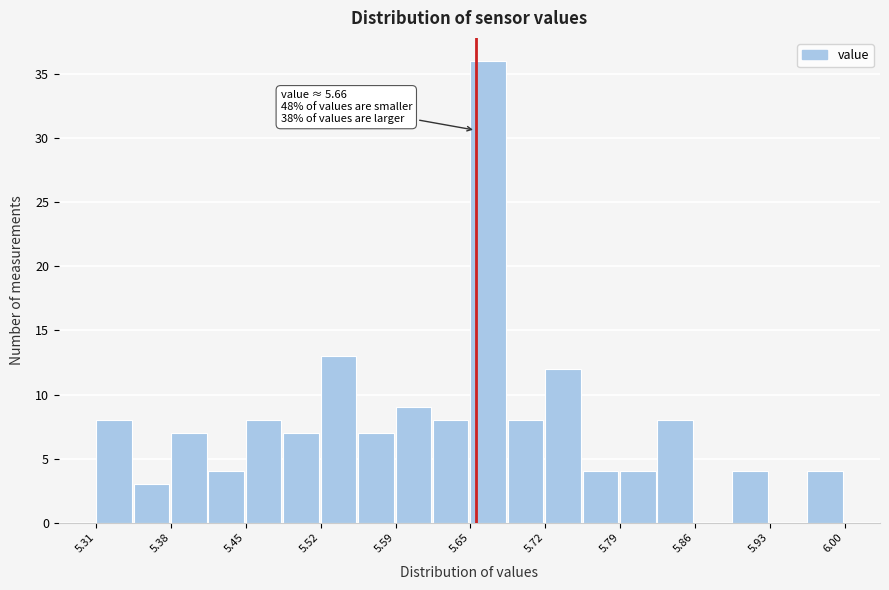

Around what value on the x-axis is the tallest bar? Give the approximate position of its centre, as read against the axis.

5.67